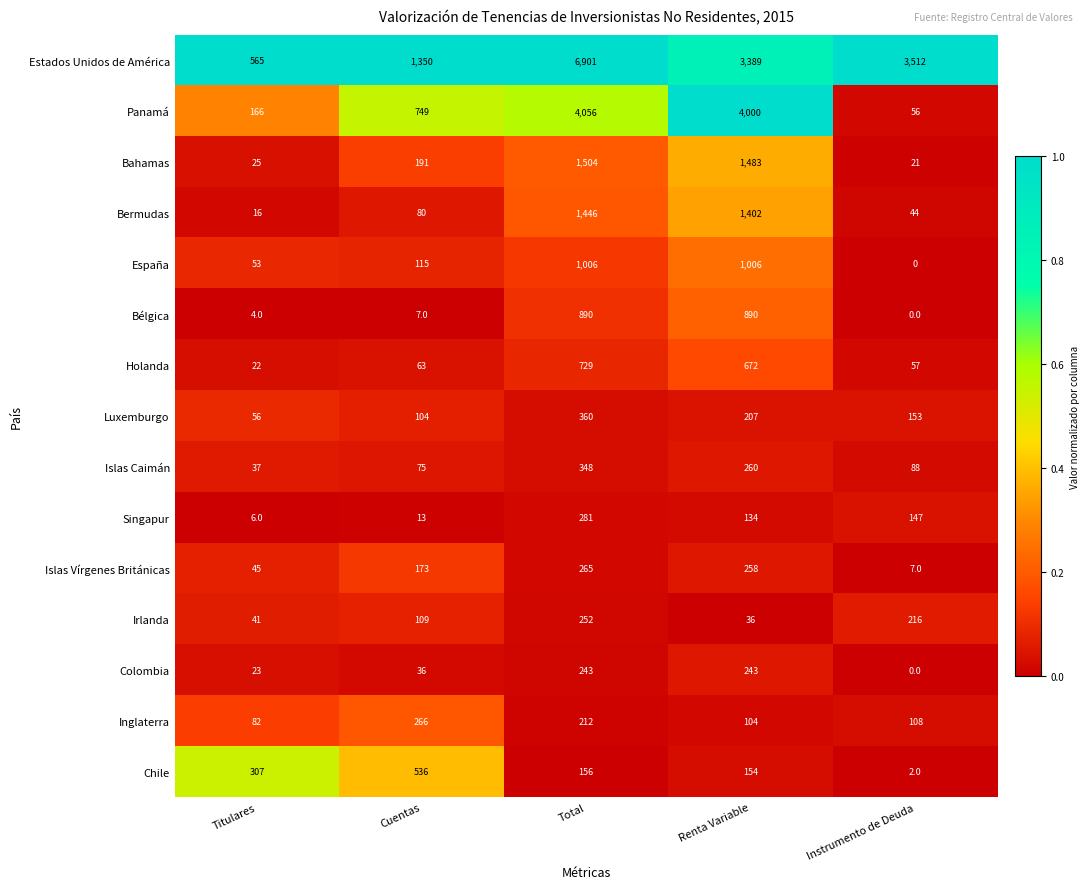

Is it true that Inglaterra equals 172 at Renta Variable?

False